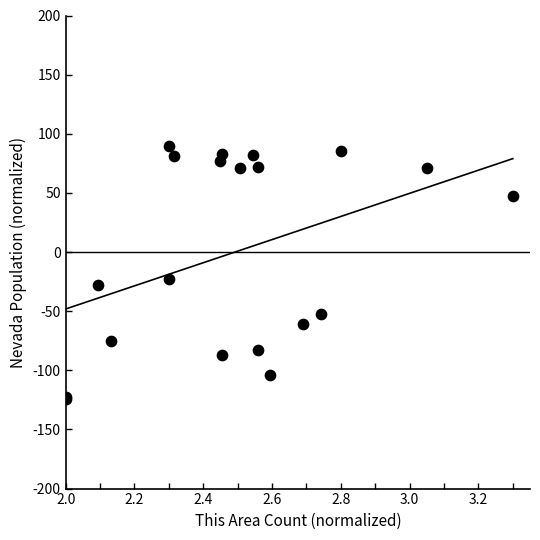

What Y value in the scatter plot is closest to -17?

-22.9